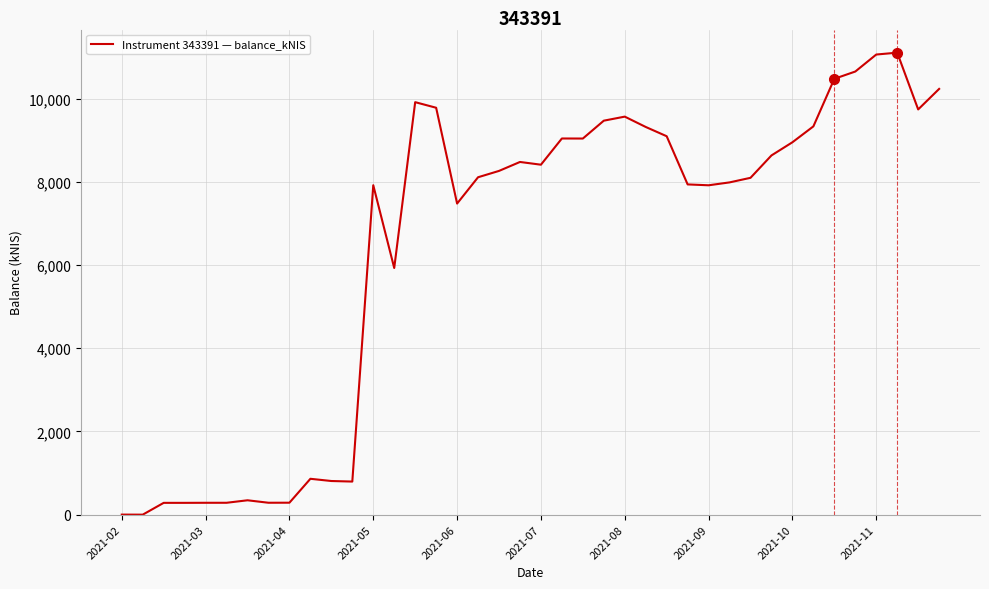

What is the greatest value displayed?

11104.4